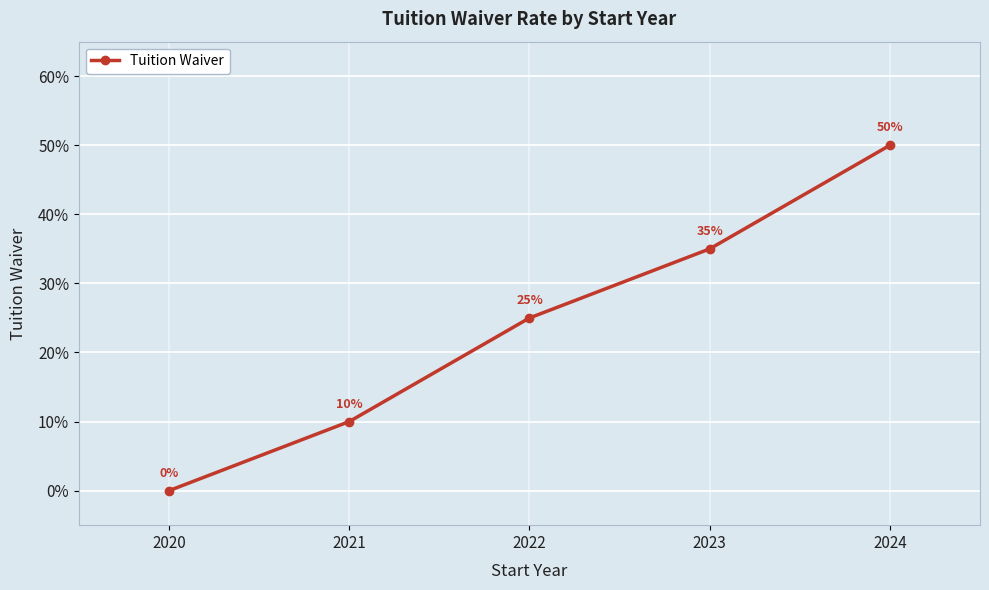

Does the chart have visible grid lines?

Yes